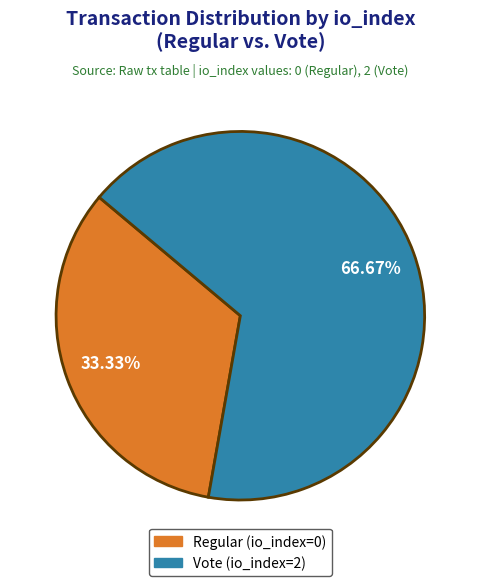

What is the smallest slice in the pie chart?

Regular (io_index=0)